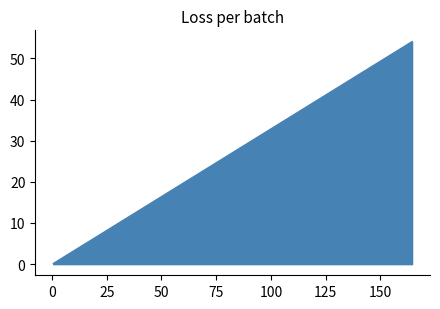

Is it true that the value at 6 is 2.3?

False